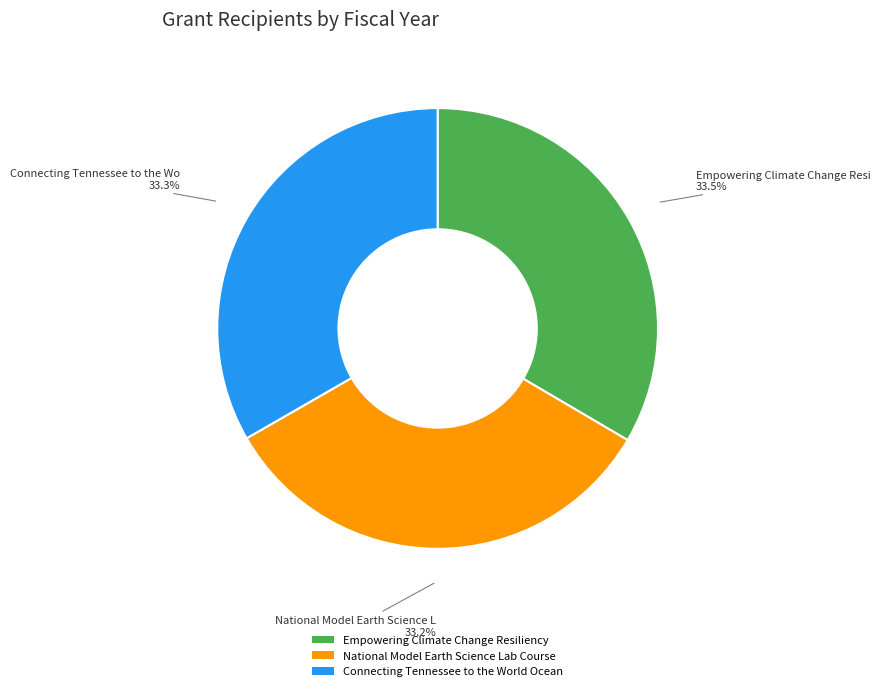

Approximately how many times larger is the value at Empowering Climate Change Resiliency compared to Connecting Tennessee to the World Ocean?

1.0